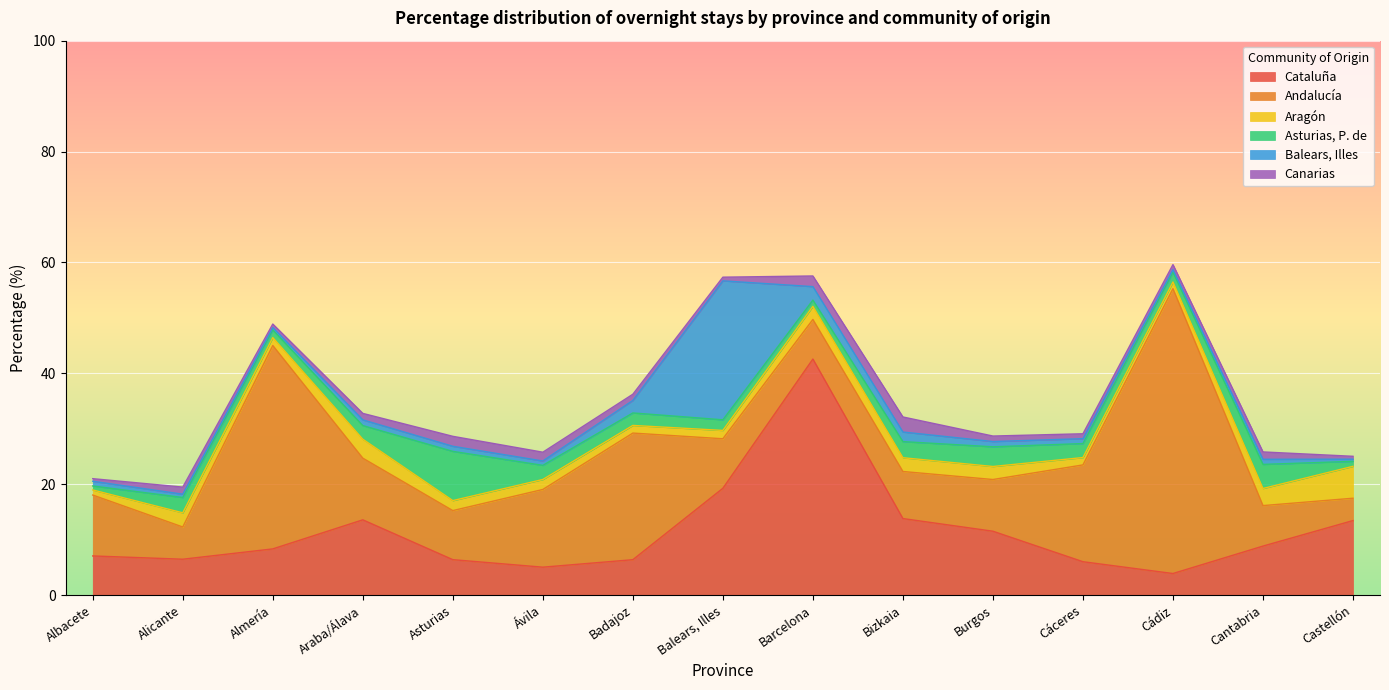

How many data points does each series have?

15